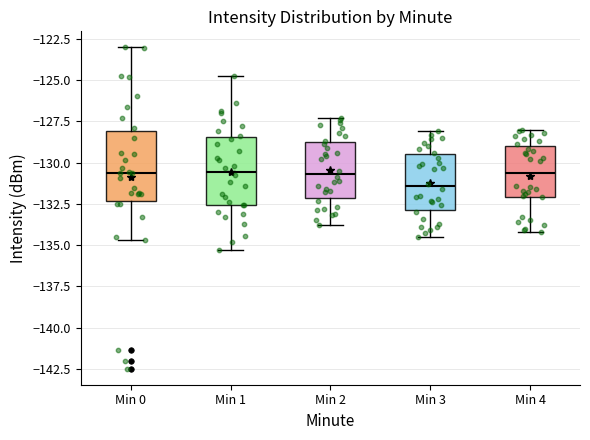

Reading left to right, transcribe this box plot: for each box, give where its median line is, the range the box spans, and where its two whiskers end, as read against the y-axis. The values are not printed on the chart, so give them approximately, as read against the axis.

Min 0: median -130.5, box -132.5 to -128.0, whiskers -134.5 to -123.0
Min 1: median -130.5, box -132.5 to -128.5, whiskers -135.5 to -125.0
Min 2: median -130.5, box -132.0 to -128.5, whiskers -134.0 to -127.5
Min 3: median -131.5, box -133.0 to -129.5, whiskers -134.5 to -128.0
Min 4: median -130.5, box -132.0 to -129.0, whiskers -134.0 to -128.0